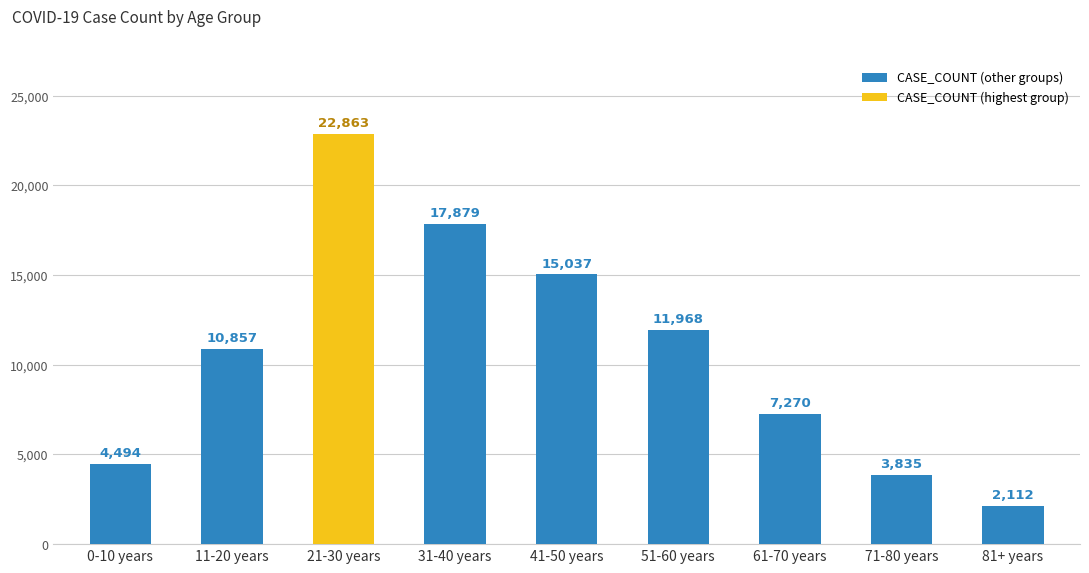

At which label is the value closest to 12487?

51-60 years